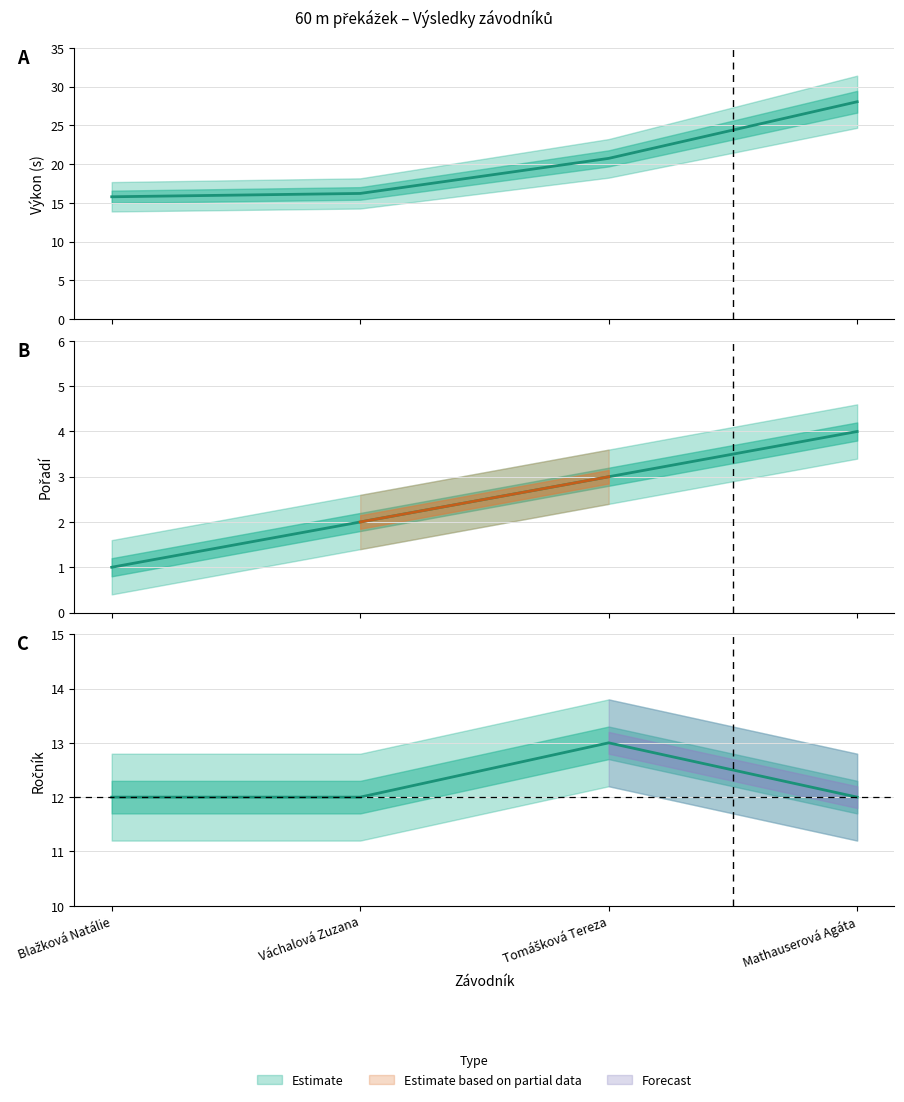

Reading right to left, transcribe all the data shown in this chart.

Pořadí: 4.0	3.0	2.0	1.0
Výkon: 28.0	20.7	16.2	15.8
Ročník: 12.0	13.0	12.0	12.0